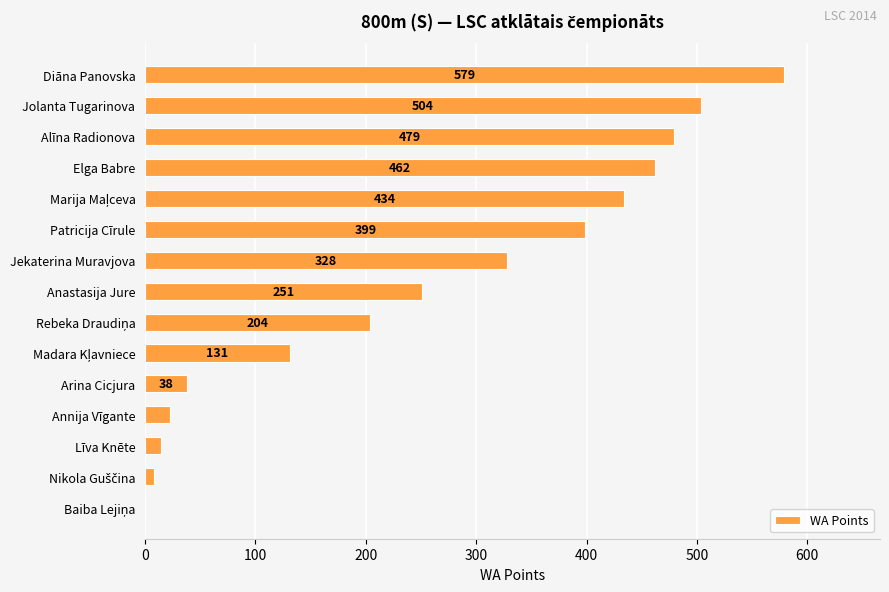

What is the ratio of the value at Alīna Radionova to the value at Jolanta Tugarinova?

1.0